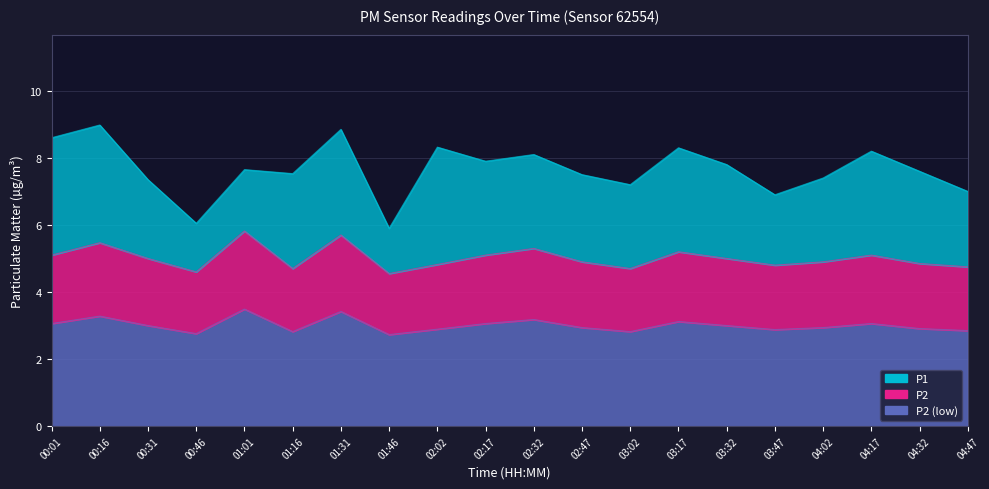

True or false: P1 and P2 cross at least once.

False